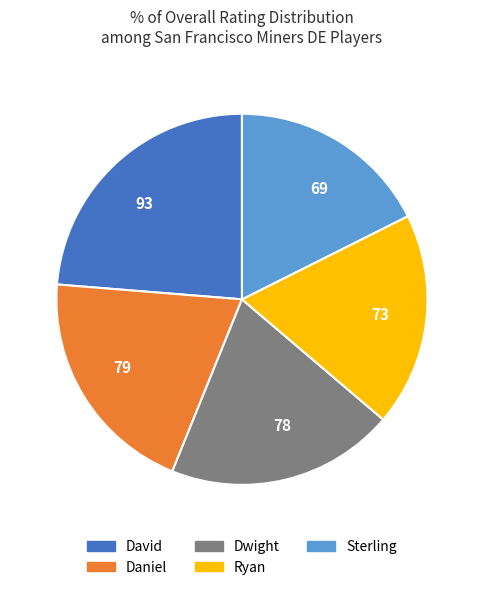

How many segments does this pie chart have?

5